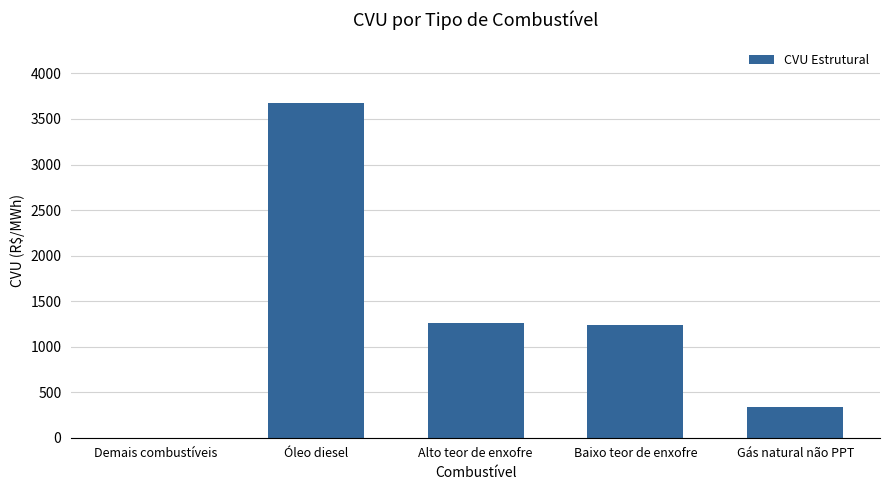

Reading left to right, transcribe all the data shown in this chart.

Demais combustíveis=0.0	Óleo diesel=3677.1	Alto teor de enxofre=1258.5	Baixo teor de enxofre=1238.7	Gás natural não PPT=334.7